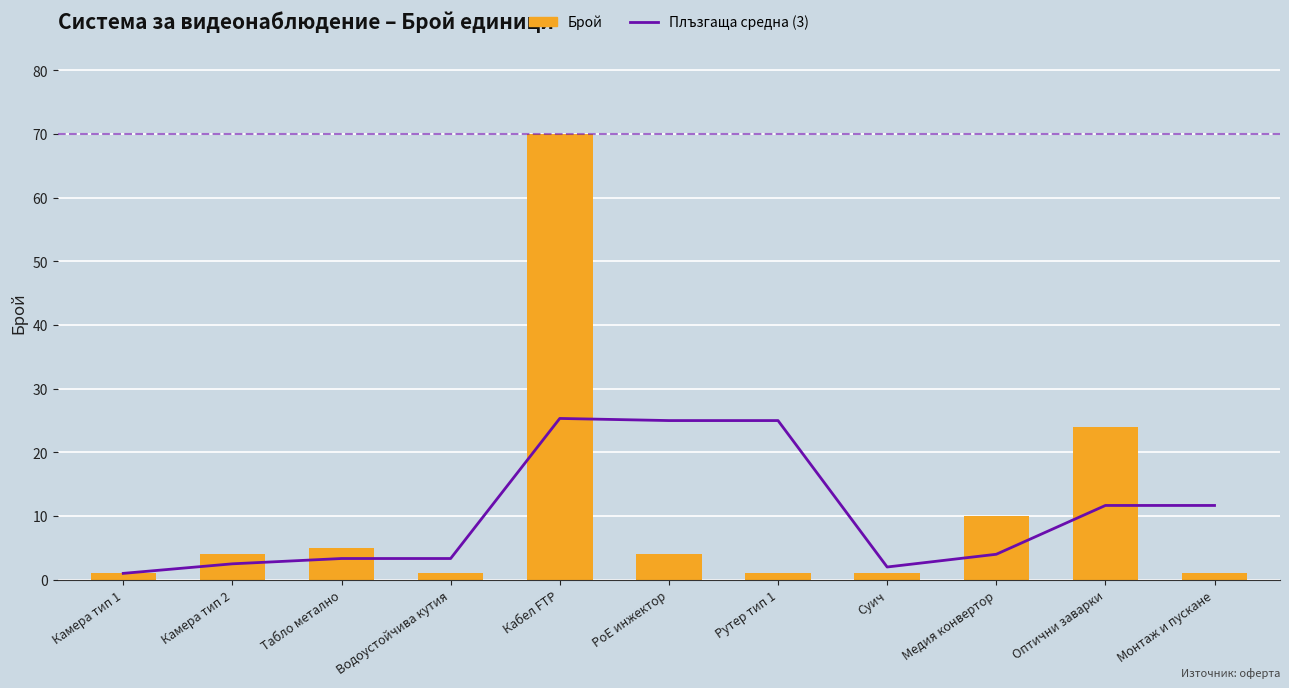

What is the value of the Плъзгаща средна (3) bar at the 5th from the left?

25.3